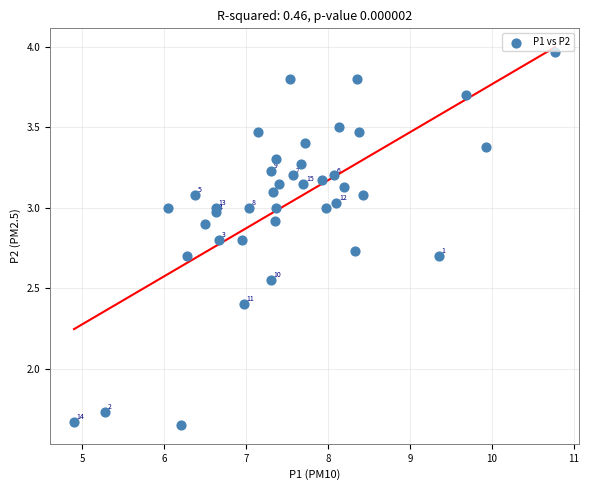

What is the range of Y values (max minus min)?

2.3